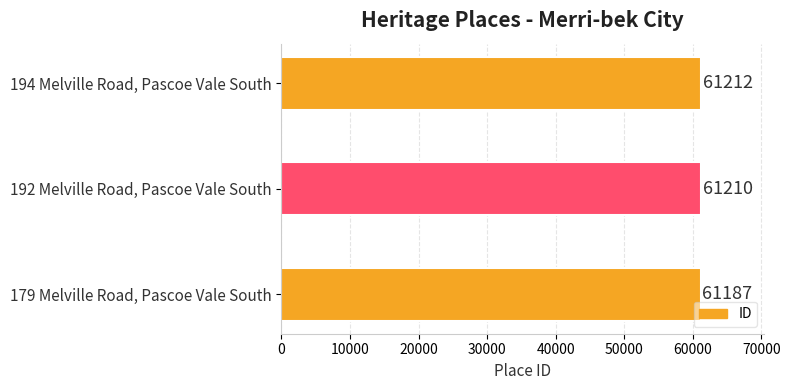

Which has a higher value, 192 Melville Road, Pascoe Vale South or 179 Melville Road, Pascoe Vale South?

192 Melville Road, Pascoe Vale South